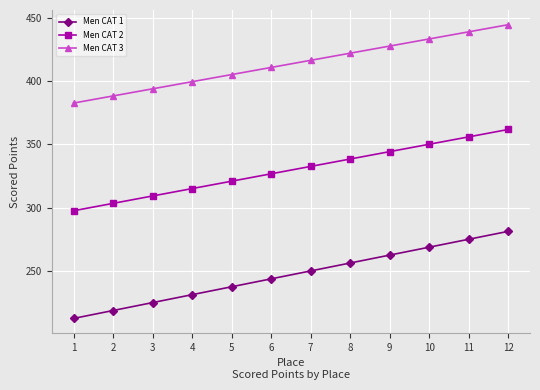

What is the value of the Men CAT 3 point at the 2nd from the left?

388.1